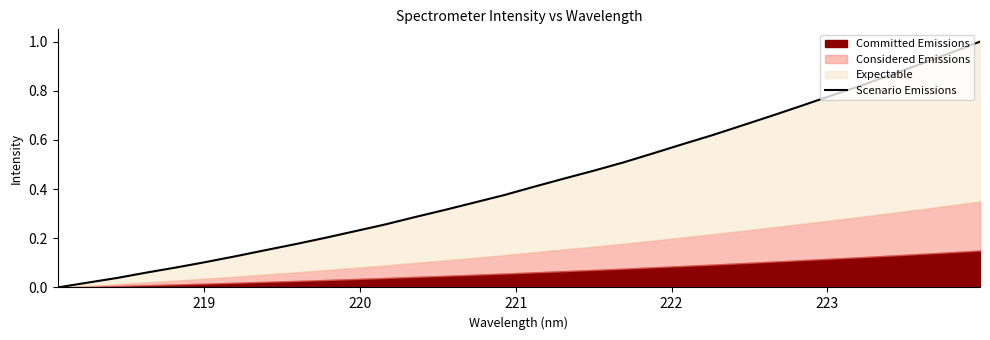

How many positive values are there?

31